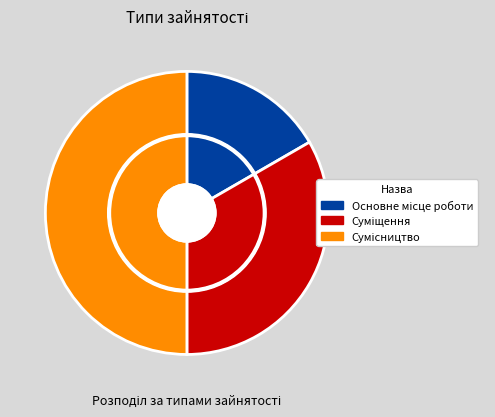

True or false: Основне місце роботи accounts for 17% of the total.

True